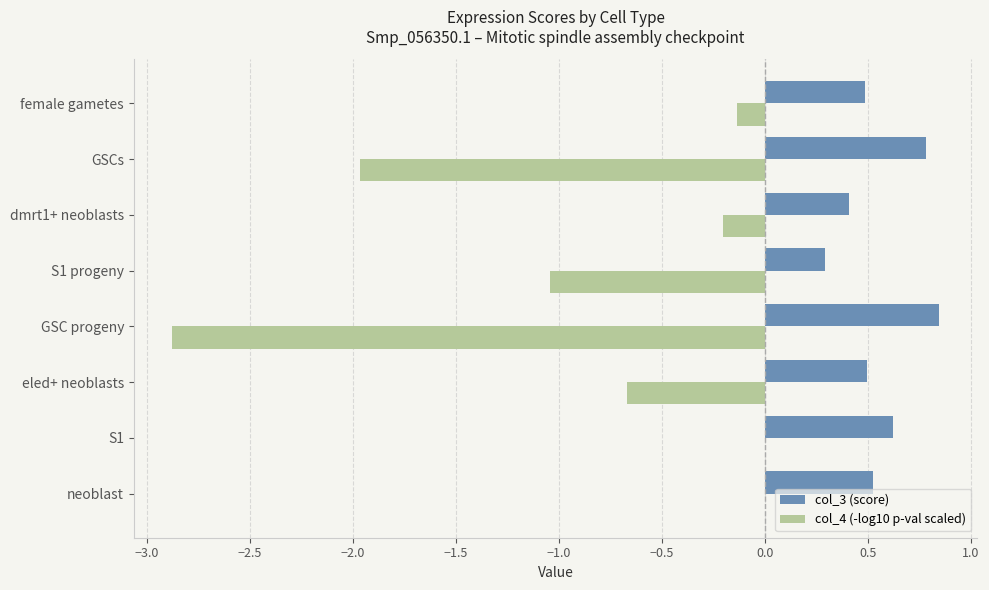

Is it true that col_3 (score) equals 0.8 at GSC progeny?

True